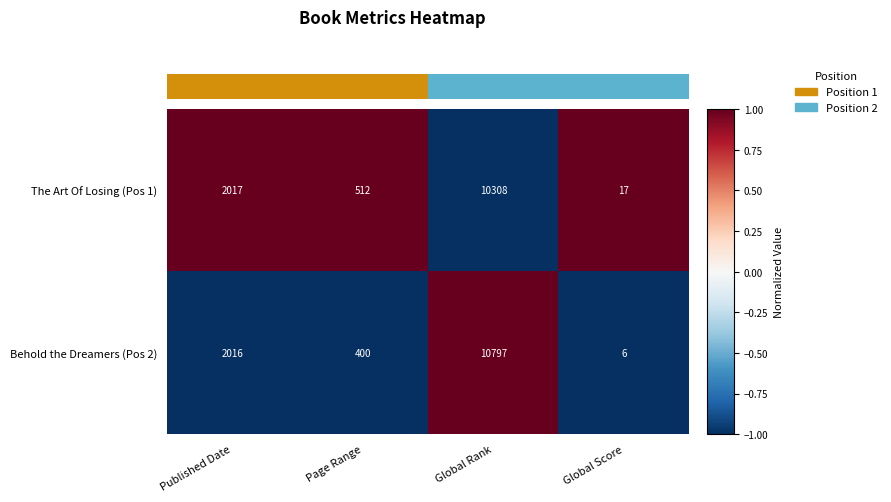

The value of The Art Of Losing (Pos 1) at Global Rank is 10308. True or false?

True